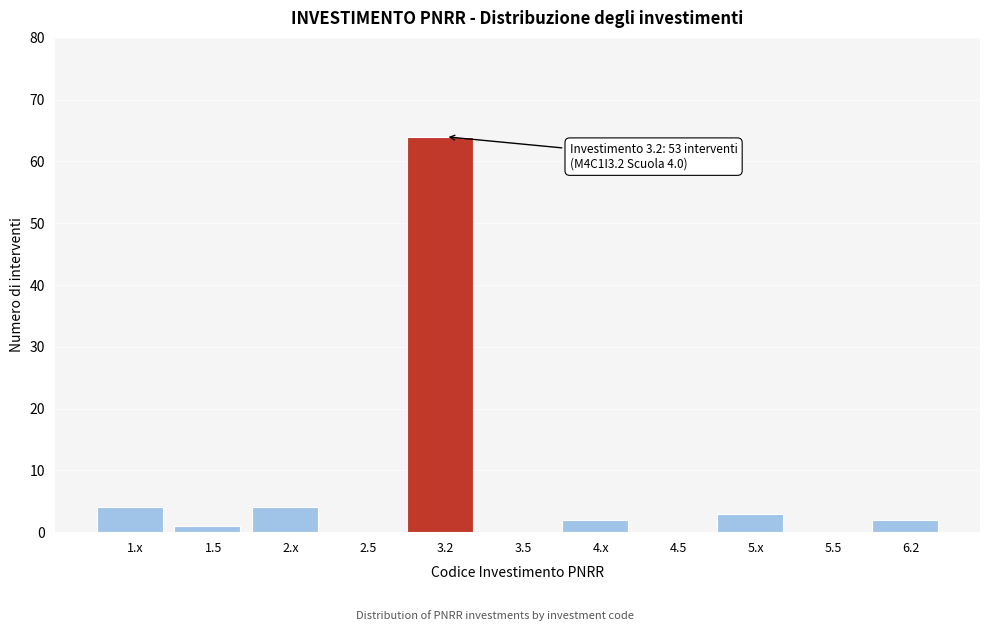

Reading left to right, what are all the values shown in this chart?

1.x=4	1.5=1	2.x=4	2.5=0	3.2=64	3.5=0	4.x=2	4.5=0	5.x=3	5.5=0	6.2=2